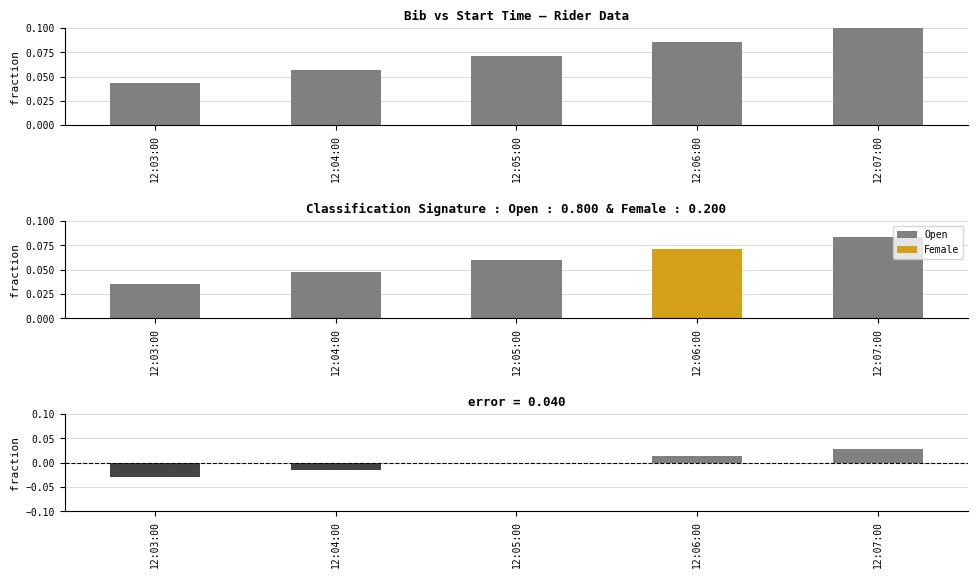

Which series has the largest range (max minus min)?

bib